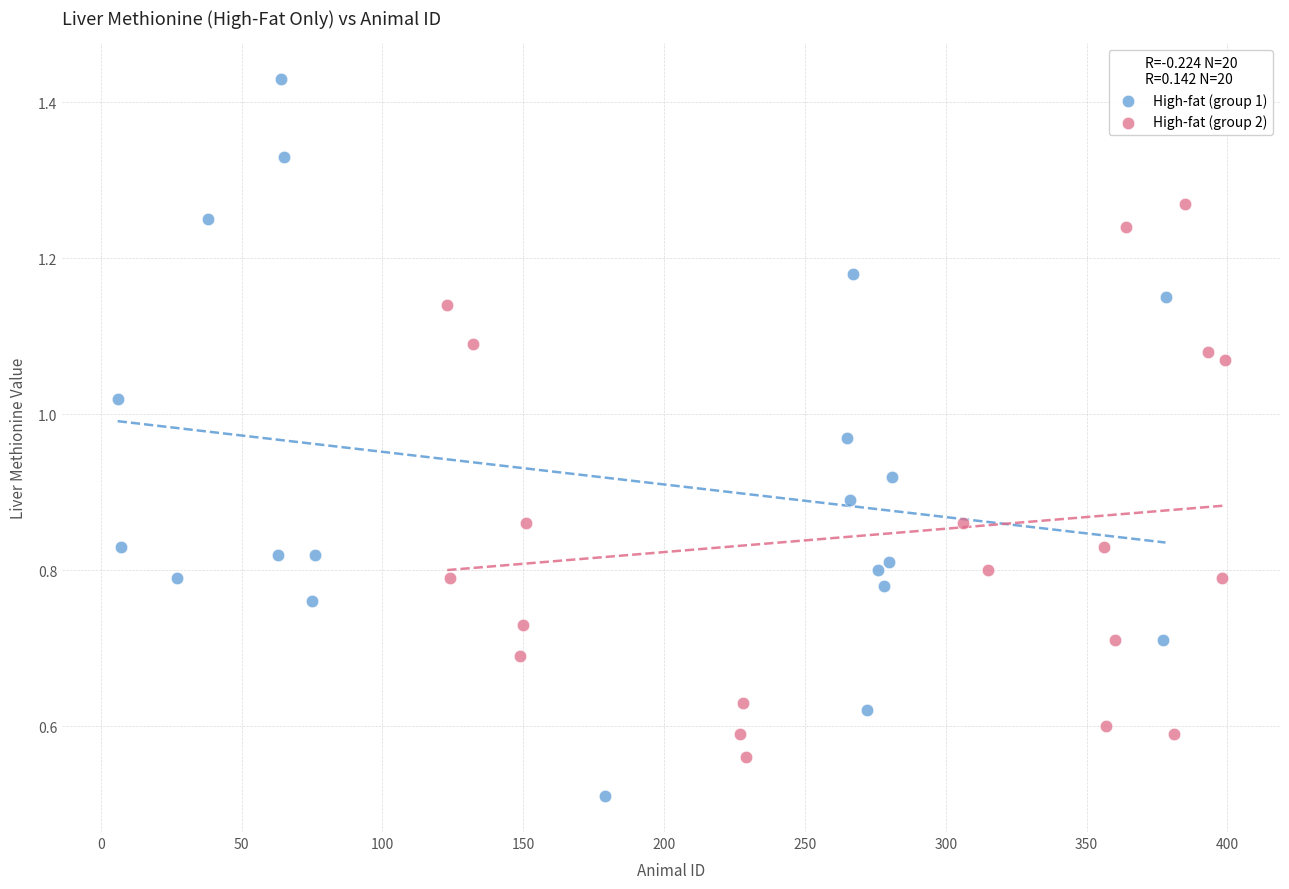

Which series contains the highest Y value?

High-fat (group 1)